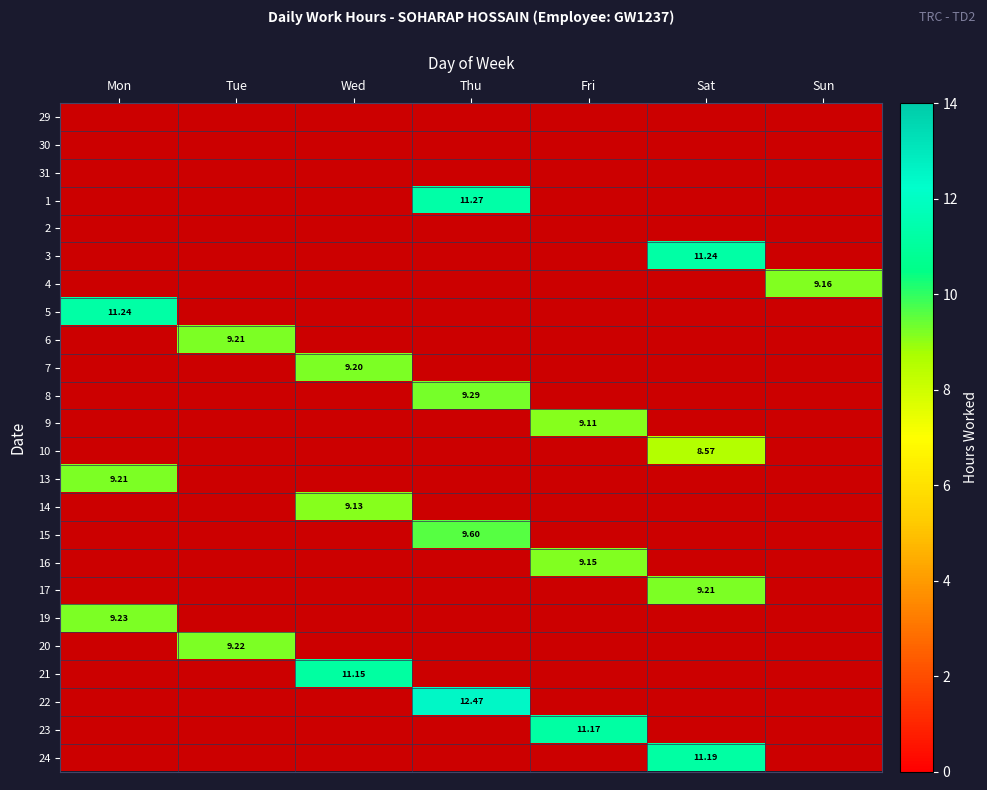

Which has a higher value, Sun or Tue?

Tue